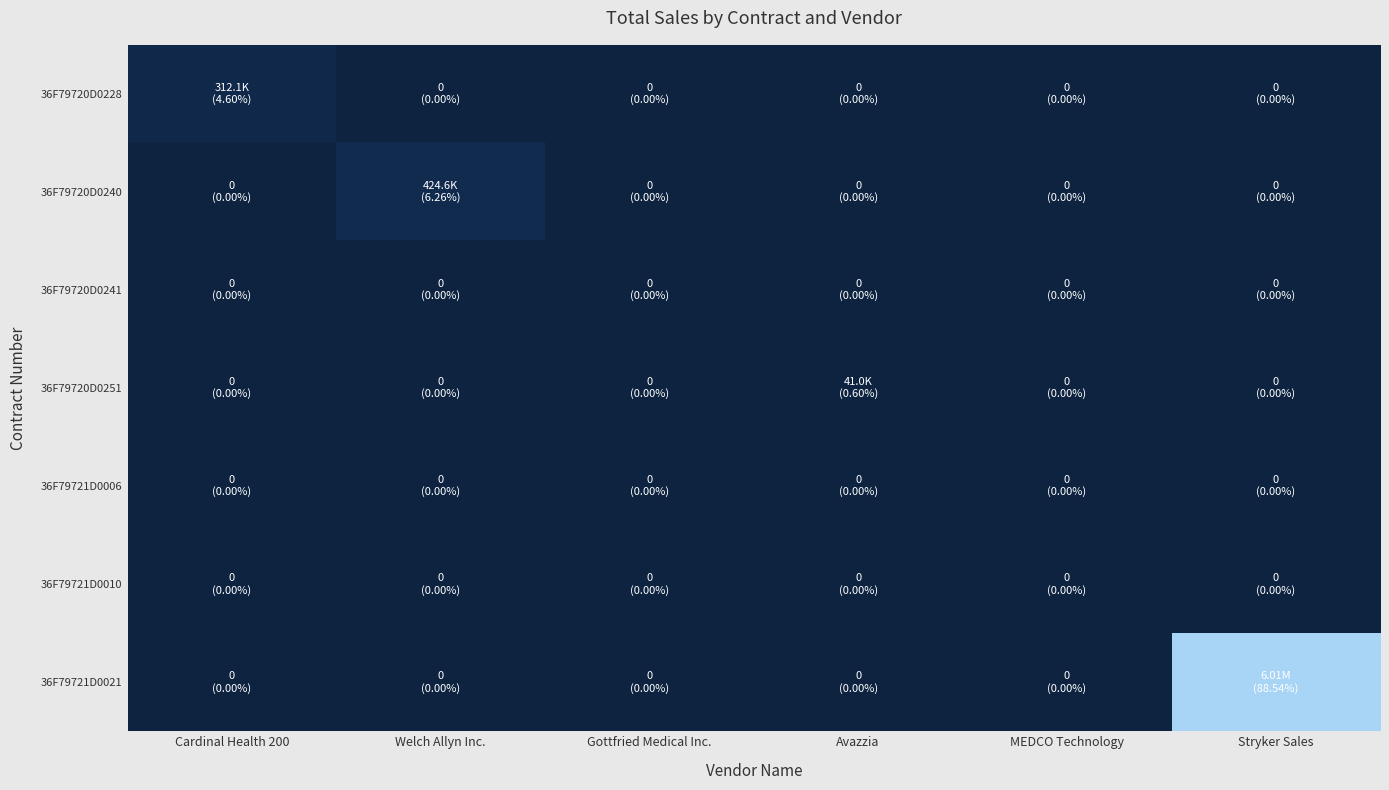

What is the total value across all series at Stryker Sales?

6006329